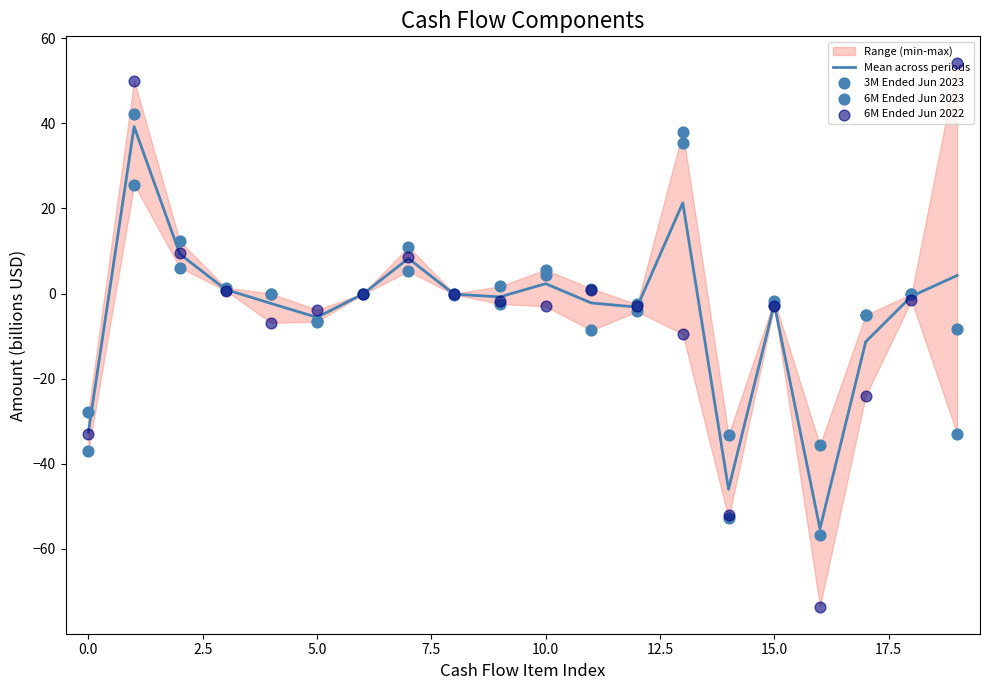

Which series reaches the maximum Y coordinate?

6M Ended Jun 2022